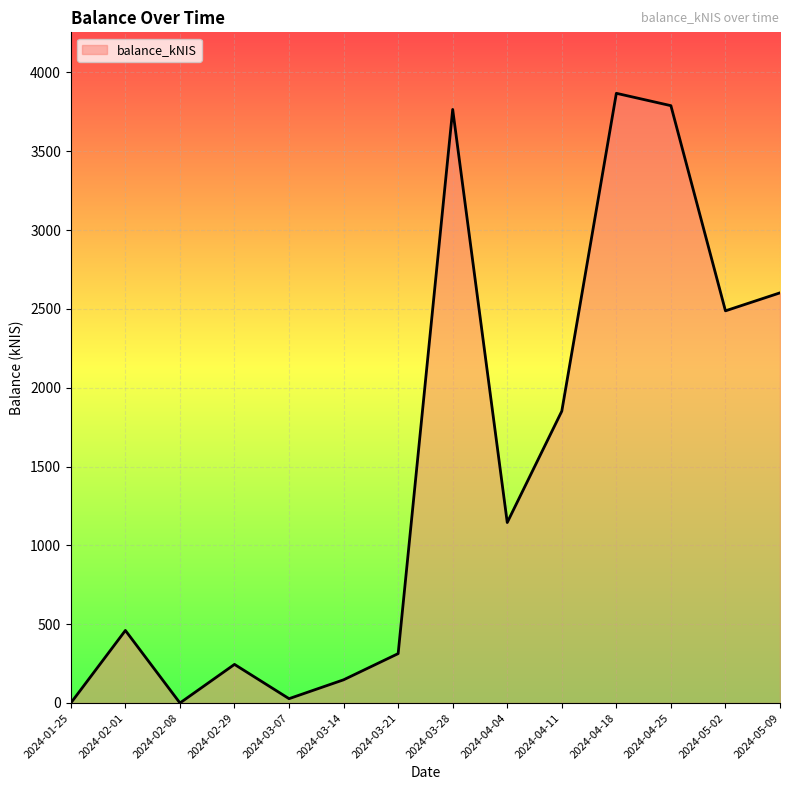

What is the difference between the values at 2024-03-28 and 2024-04-18?

102.3